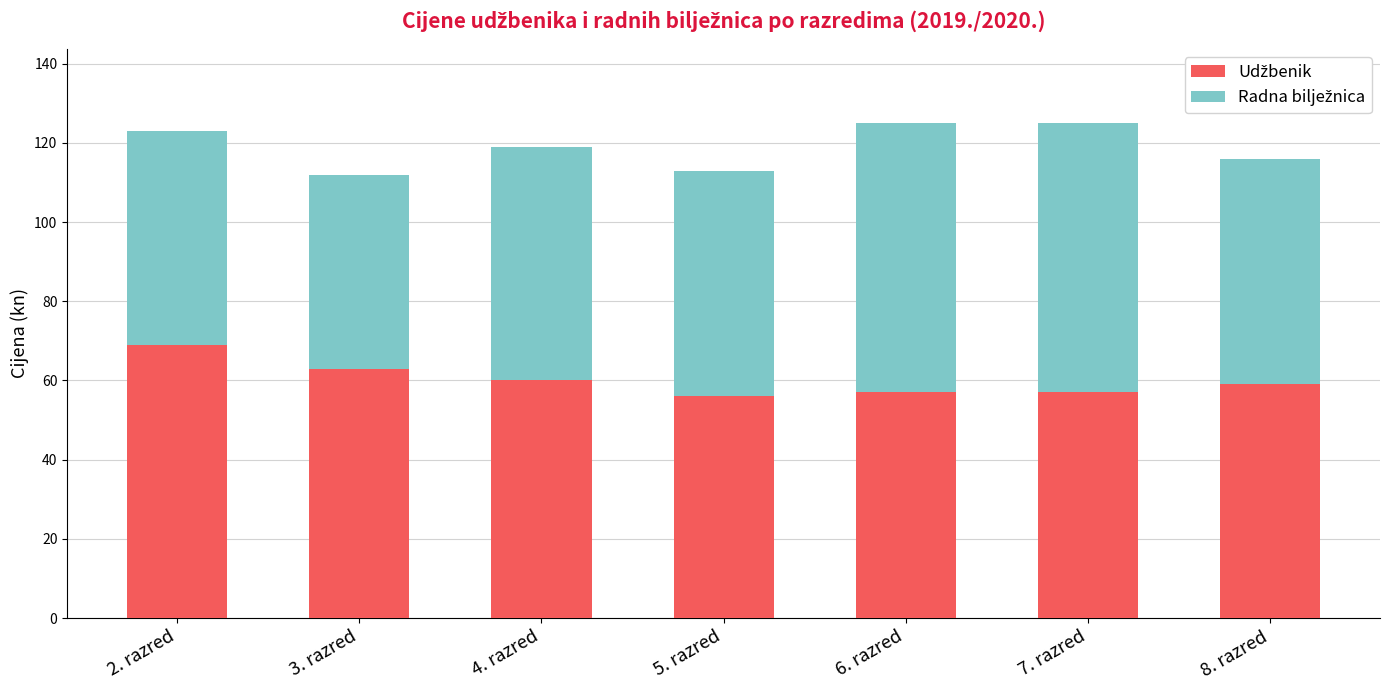

What is the total value across all series at 2. razred?

123